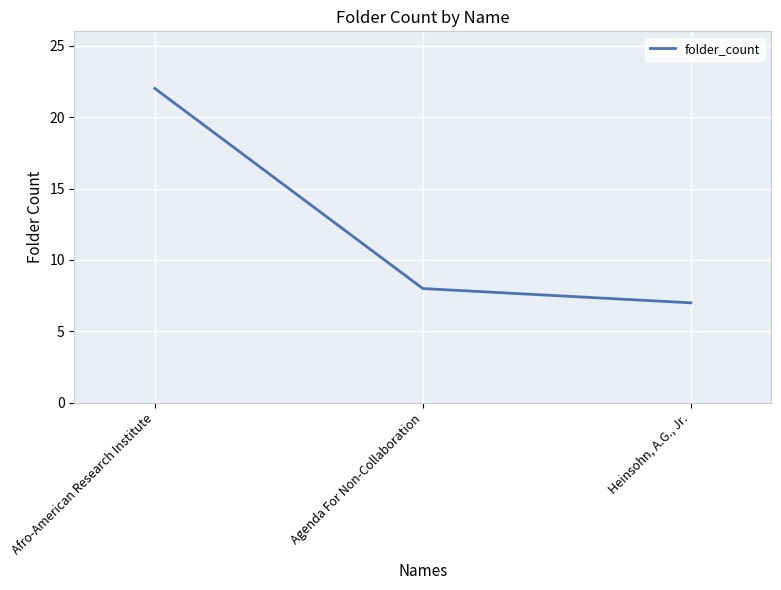

Reading left to right, what are all the values shown in this chart?

22	8	7